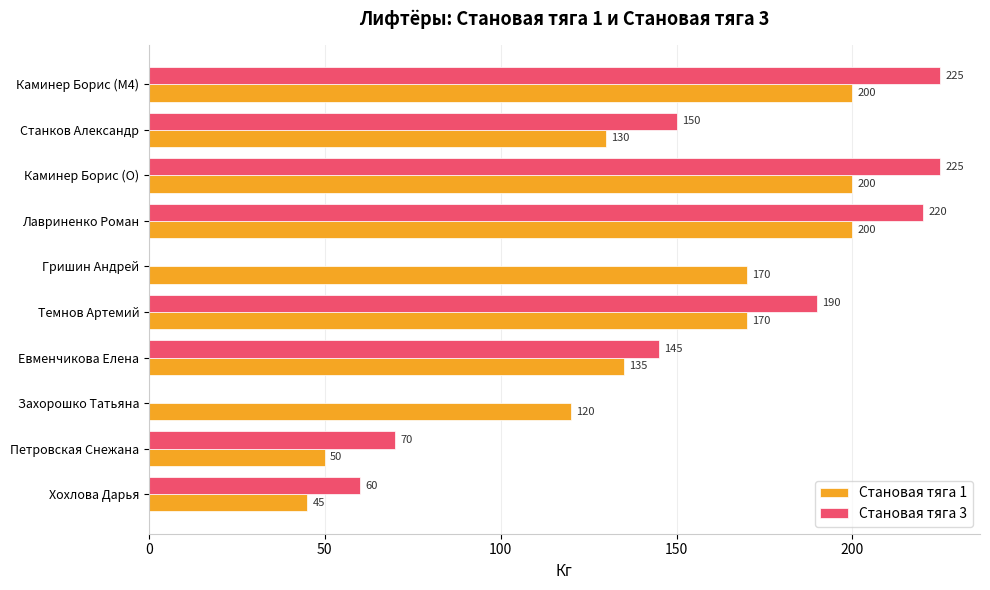

Which series has the largest total across all categories?

Становая тяга 1